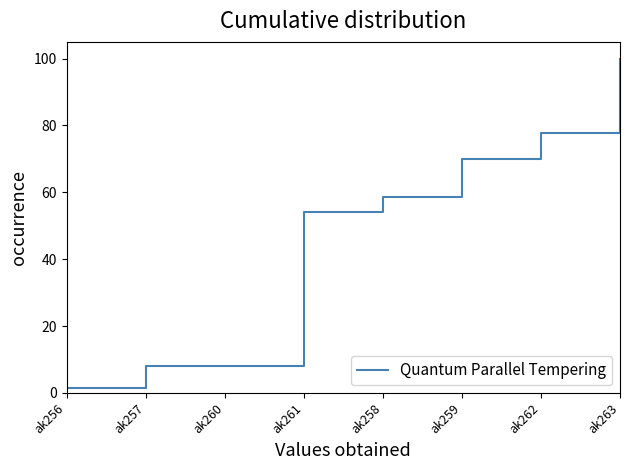

Between ak260 and ak261, which is larger?

ak261